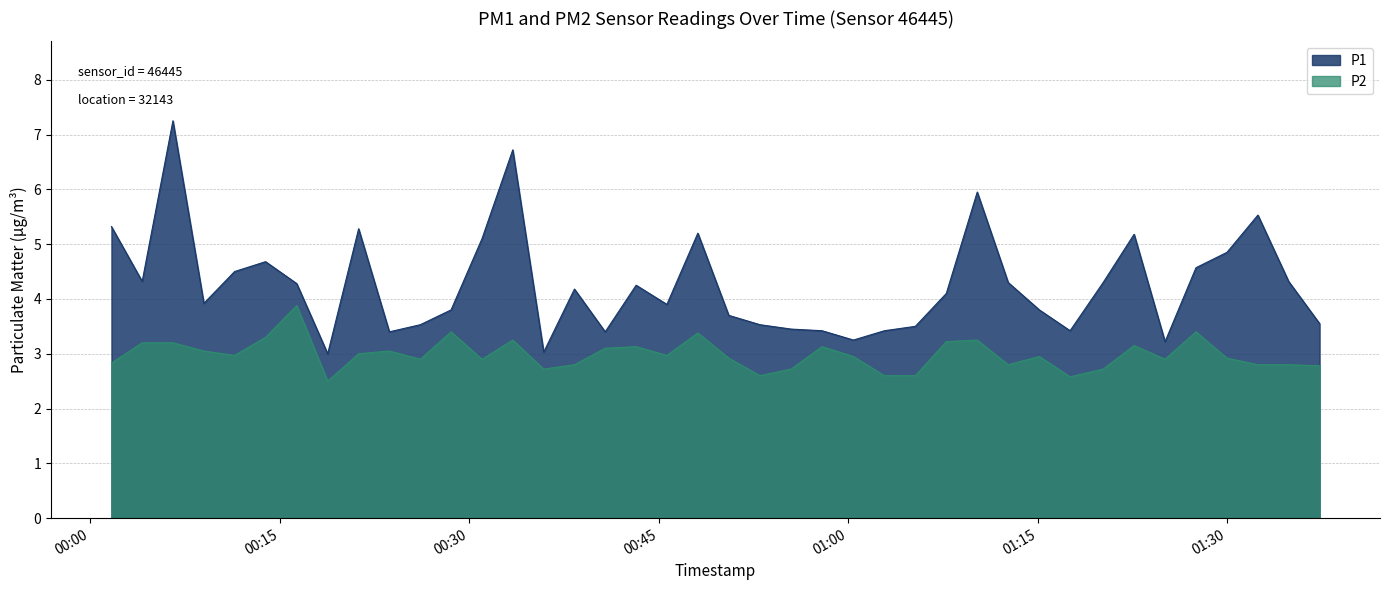

At 2022-07-06T01:12:40, list the series in order from smallest to largest.

P2, P1